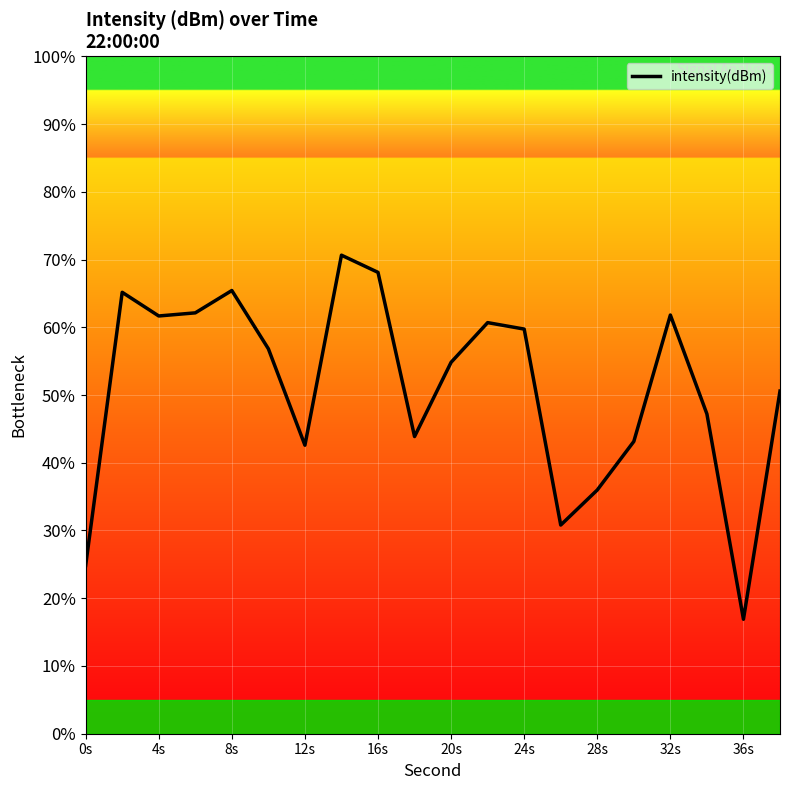

What is the smallest value displayed?

16.9